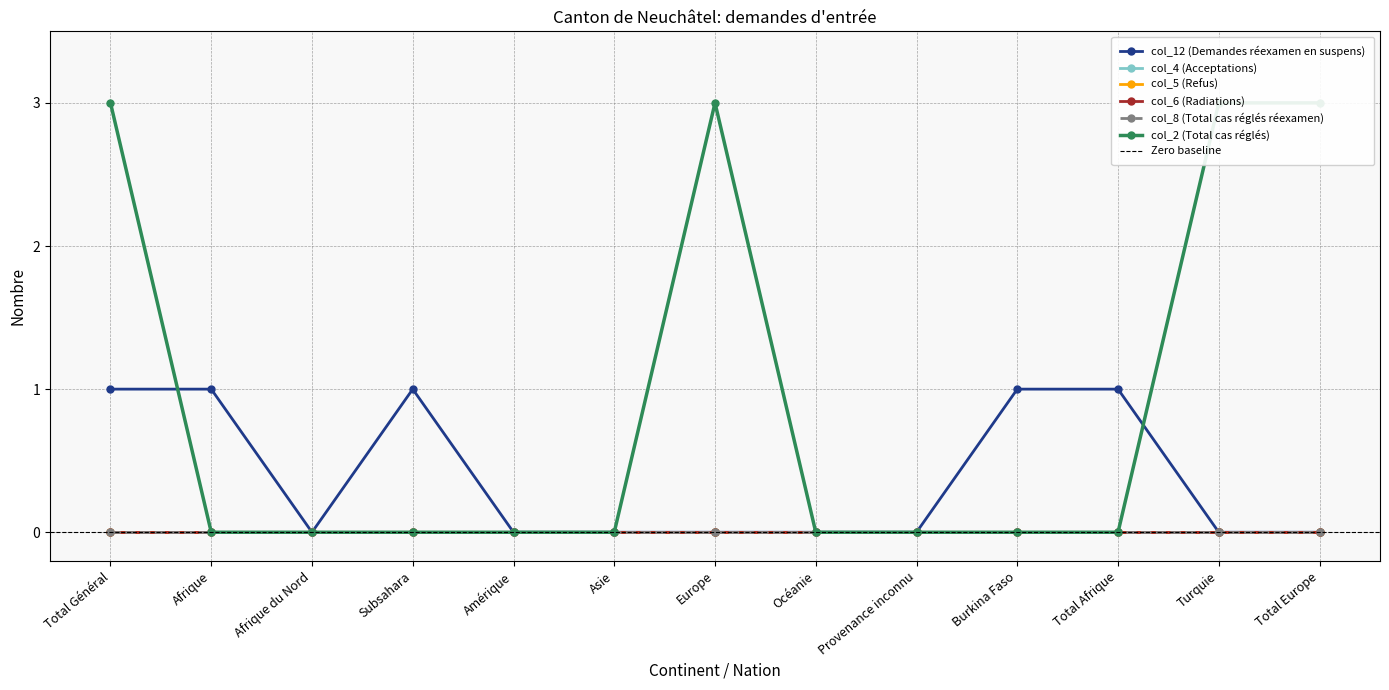

What is the label of the 3rd point from the right?

Total Afrique